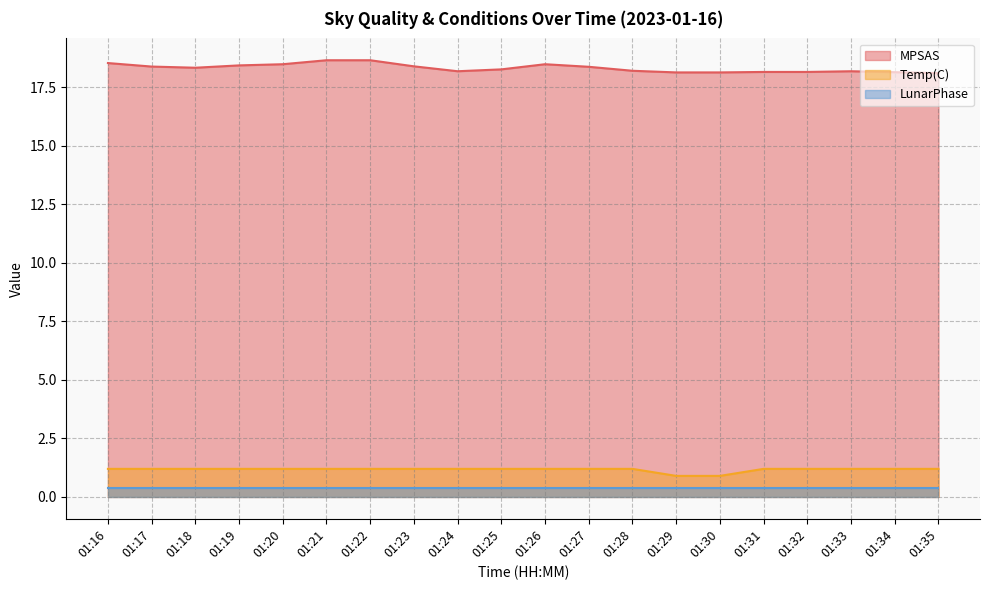

Count the Temp(C) values in the range 1 to 2.

18